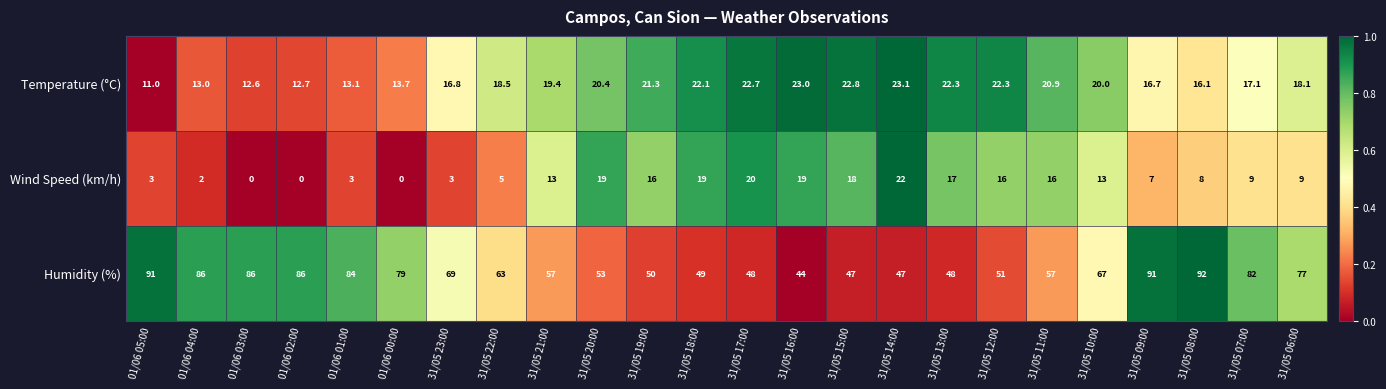

True or false: Humidity (%) has a value of 67.0 at 31/05 10:00.

True